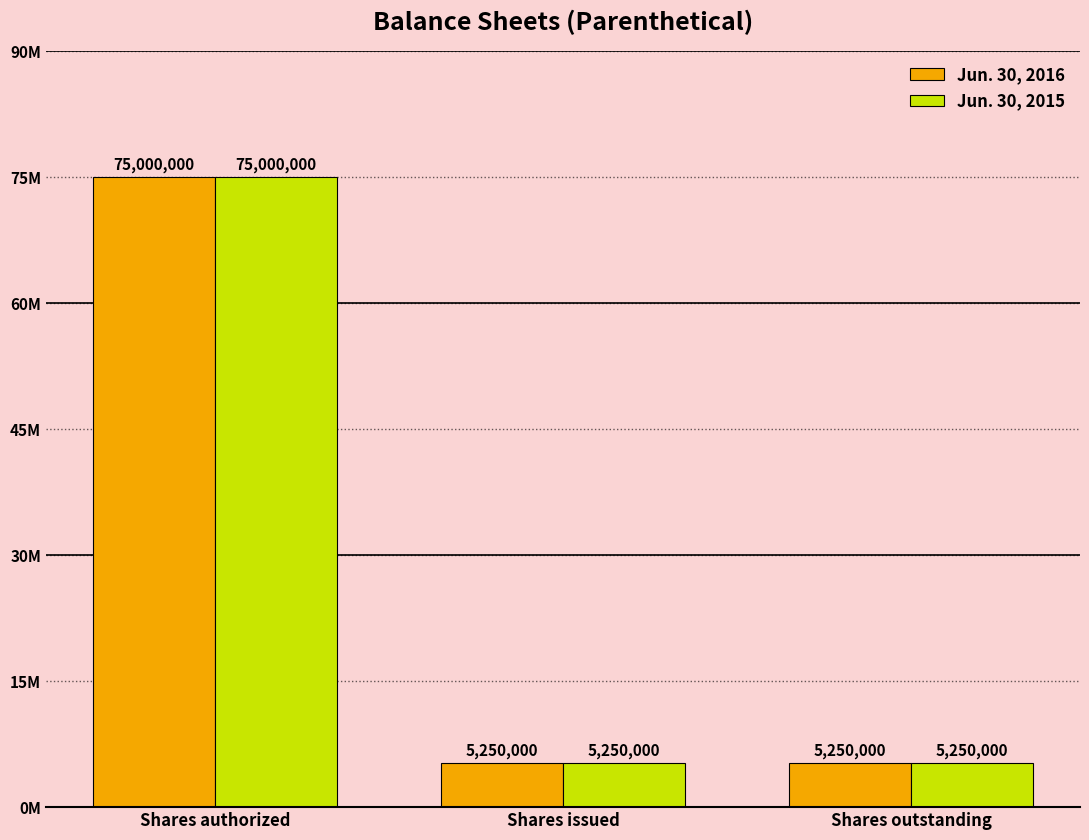

Does the chart contain stacked bars?

No